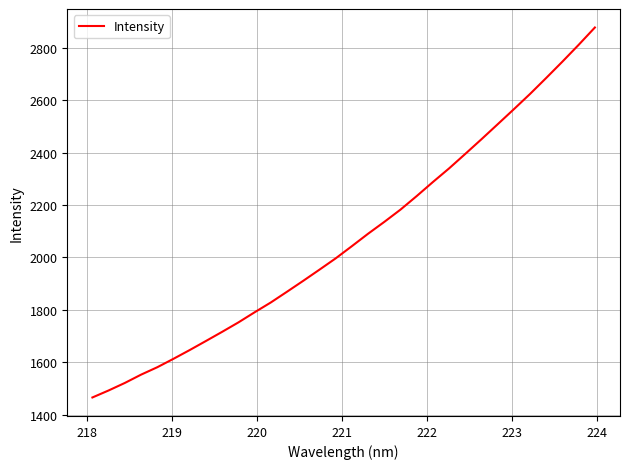

What is the difference between the maximum and minimum values?

1413.5